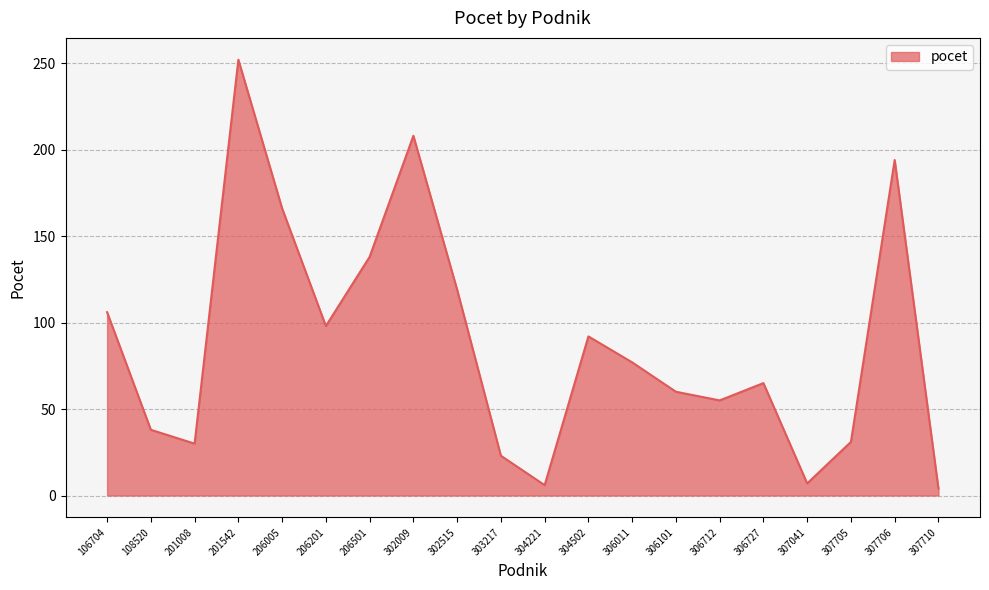

At which label is the value closest to 128?

302515